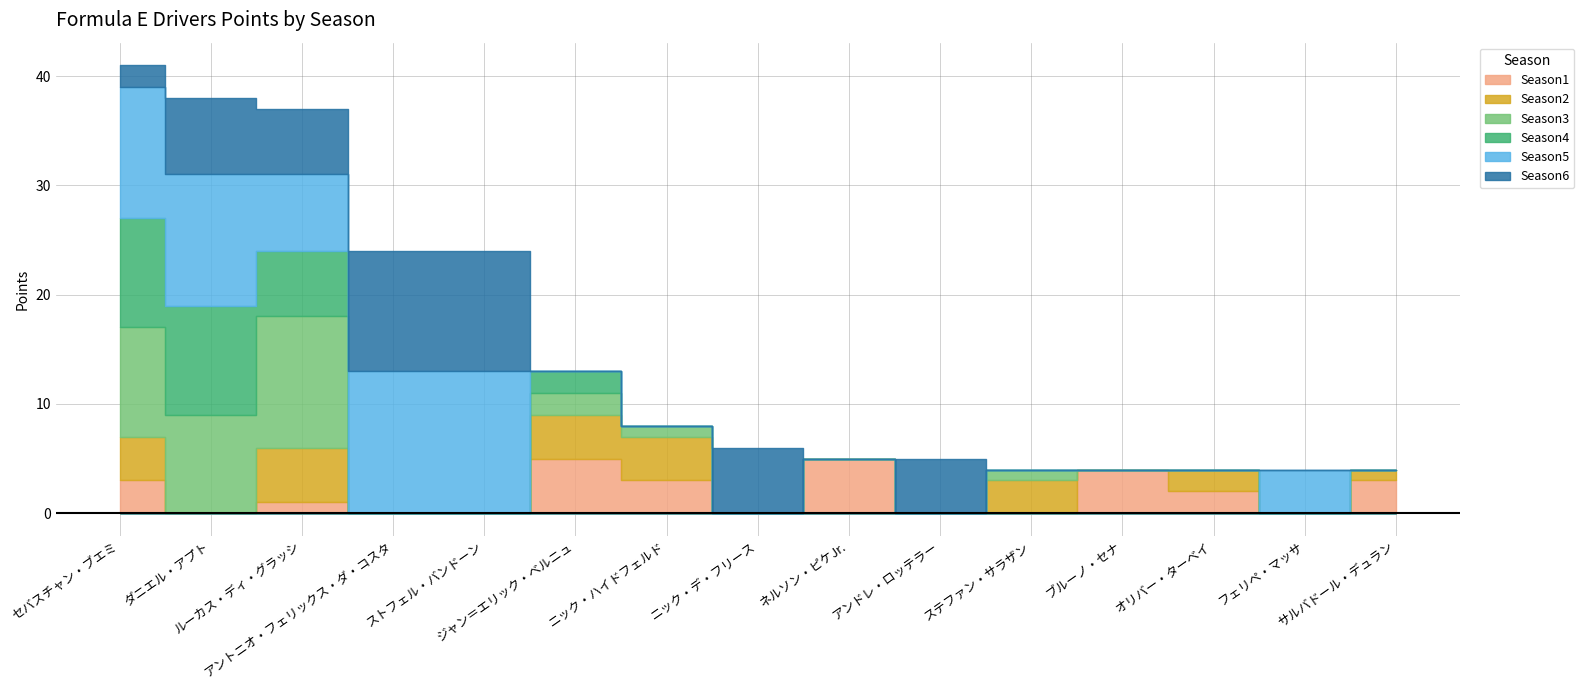

Reading left to right, list all the values displayed in this chart.

Season1: 3	0	1	0	0	5	3	0	5	0	0	4	2	0	3
Season2: 4	0	5	0	0	4	4	0	0	0	3	0	2	0	1
Season3: 10	9	12	0	0	2	1	0	0	0	1	0	0	0	0
Season4: 10	10	6	0	0	2	0	0	0	0	0	0	0	0	0
Season5: 12	12	7	13	13	0	0	0	0	0	0	0	0	4	0
Season6: 2	7	6	11	11	0	0	6	0	5	0	0	0	0	0